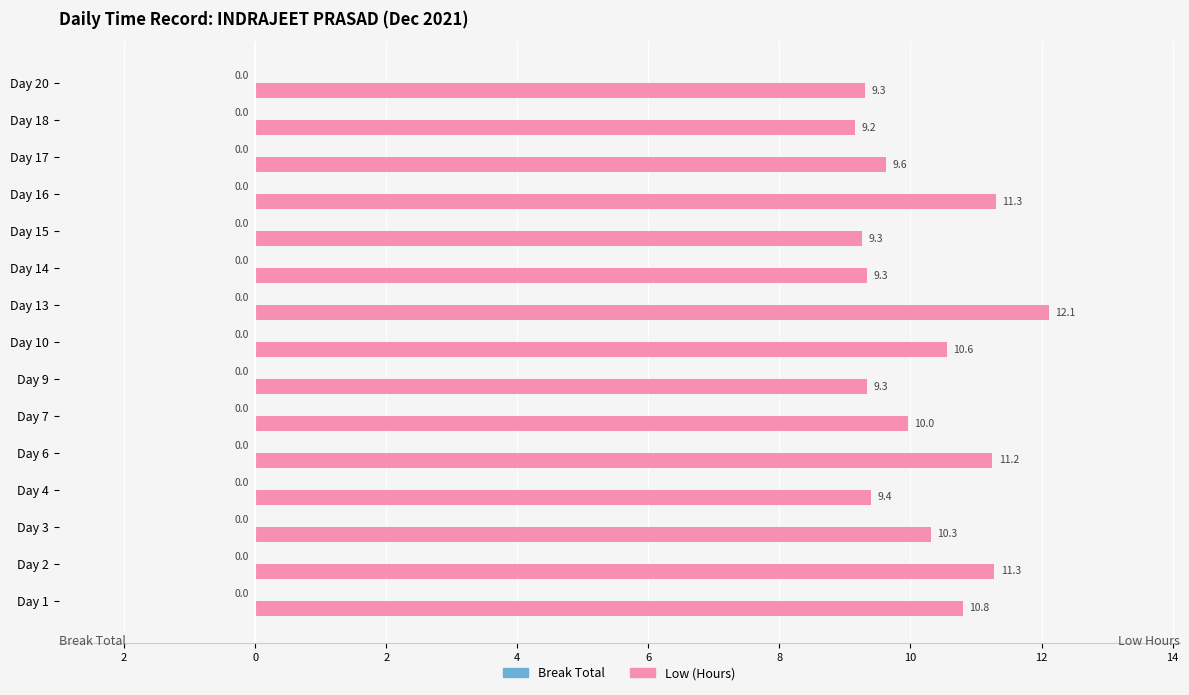

Are the bars horizontal?

Yes